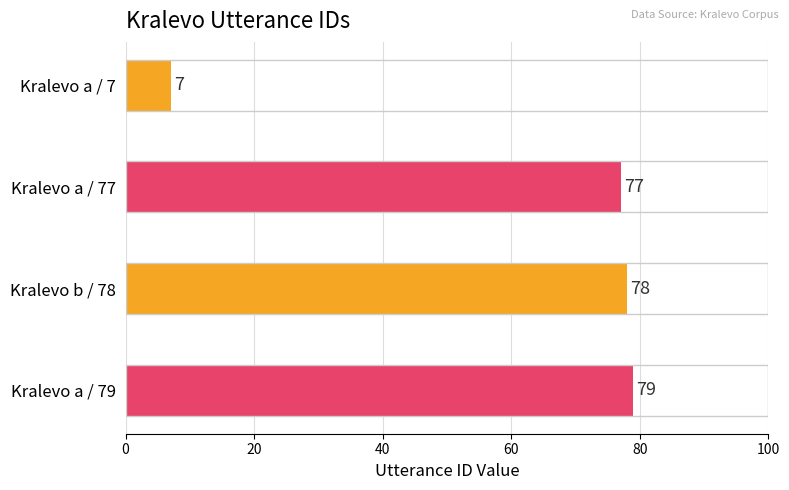

Which has a higher value, Kralevo a / 79 or Kralevo a / 77?

Kralevo a / 79